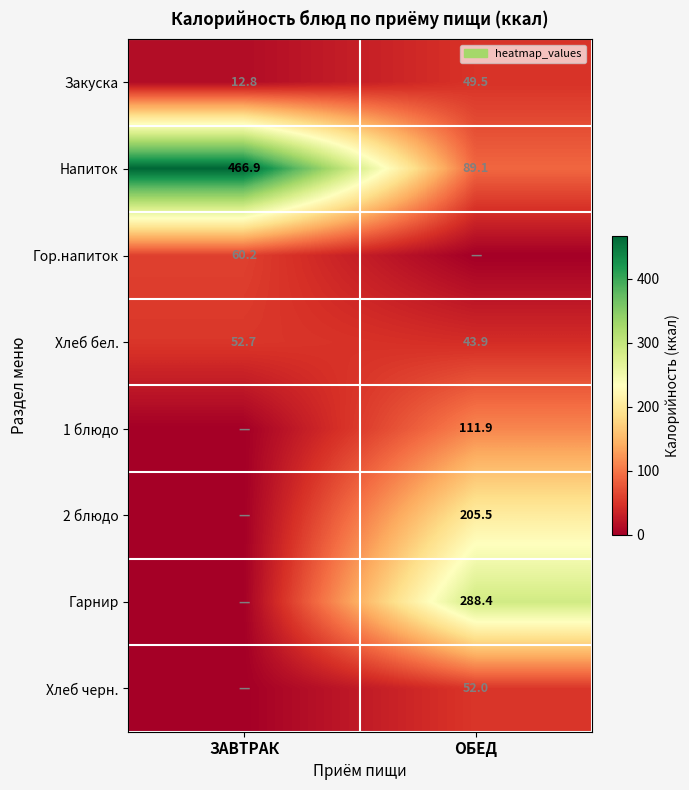

Which has a higher value, ЗАВТРАК or ОБЕД?

ОБЕД